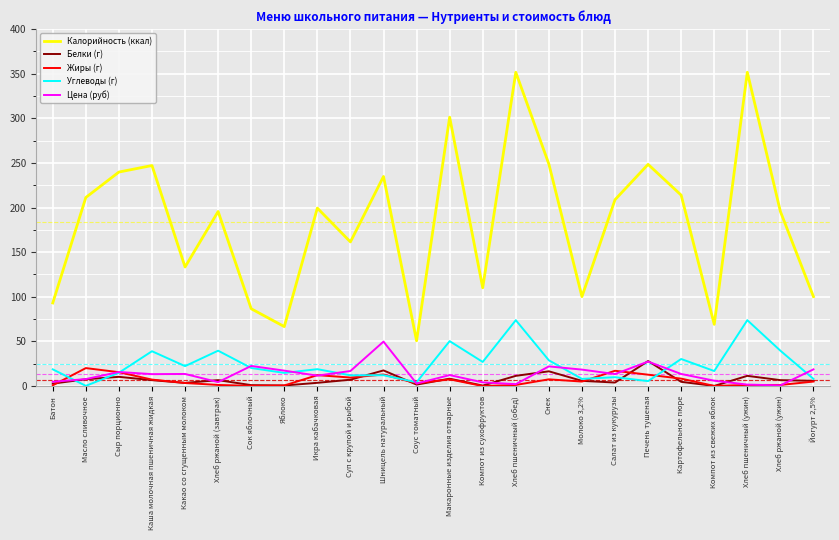

True or false: Калорийность (ккал) has more than 0 points higher than both neighbors.

True